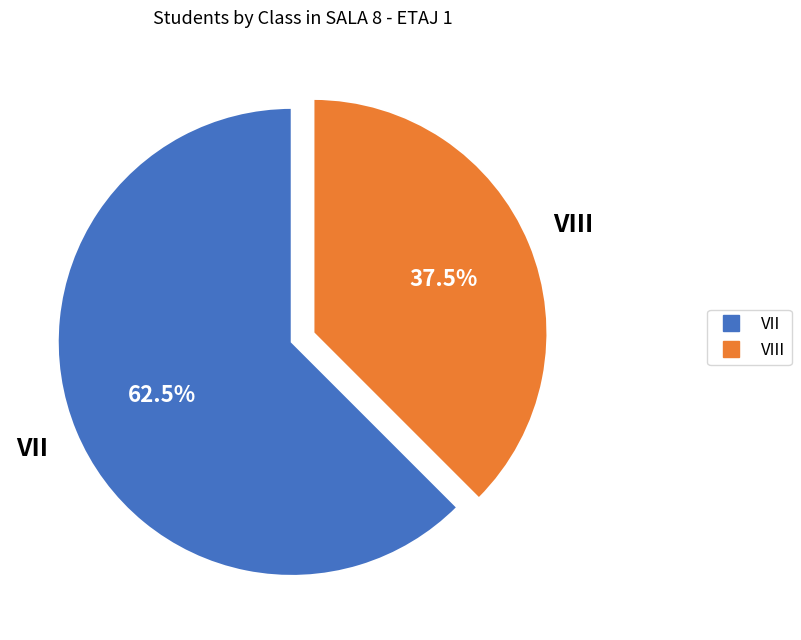

Is there a majority slice in this chart?

Yes